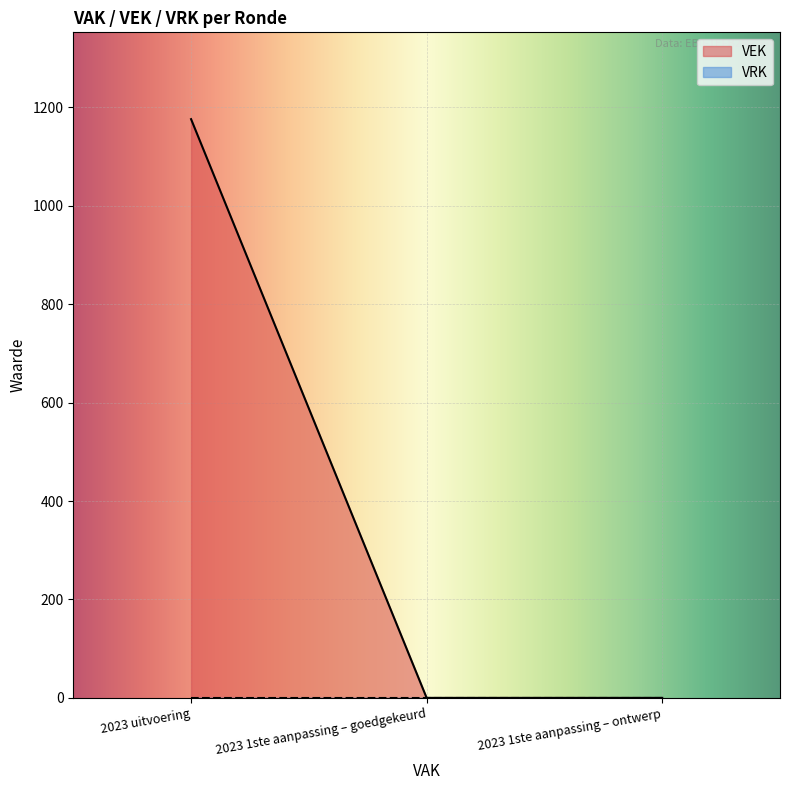

What is the difference between the values at 2023 1ste aanpassing – ontwerp and 2023 uitvoering?

1176